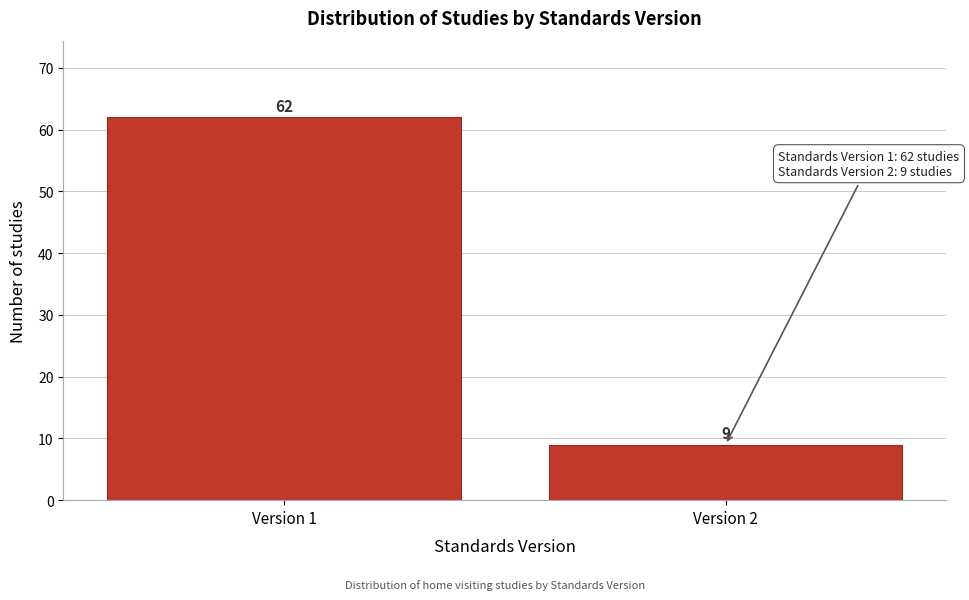

Reading right to left, list all the values displayed in this chart.

9	62